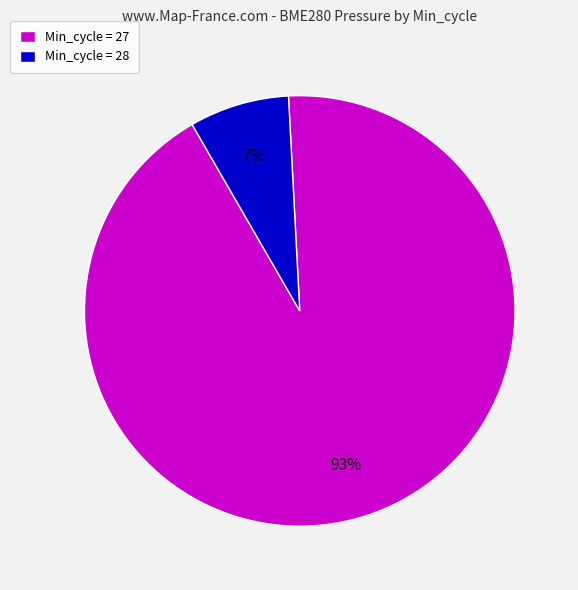

To the nearest percent, what is the combined percentage of Min_cycle = 28 and Min_cycle = 27?

100%